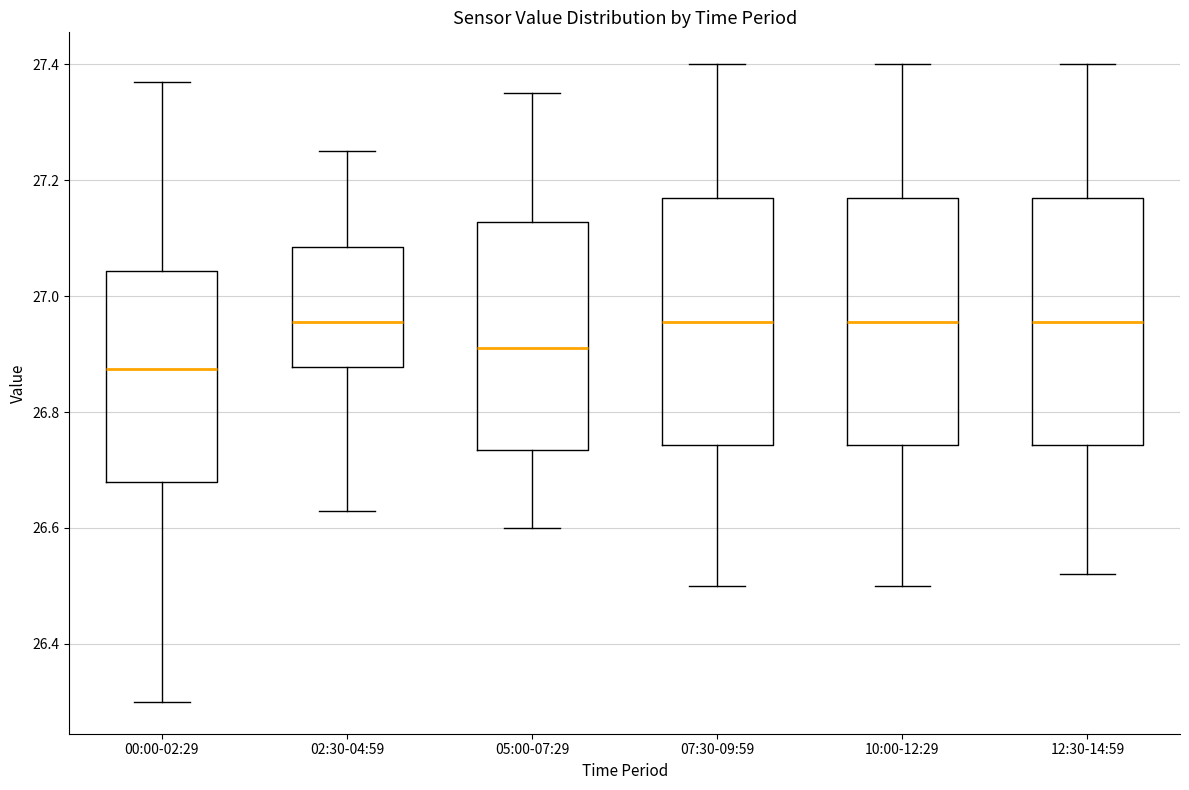

Which box's median line is the lowest?

00:00-02:29